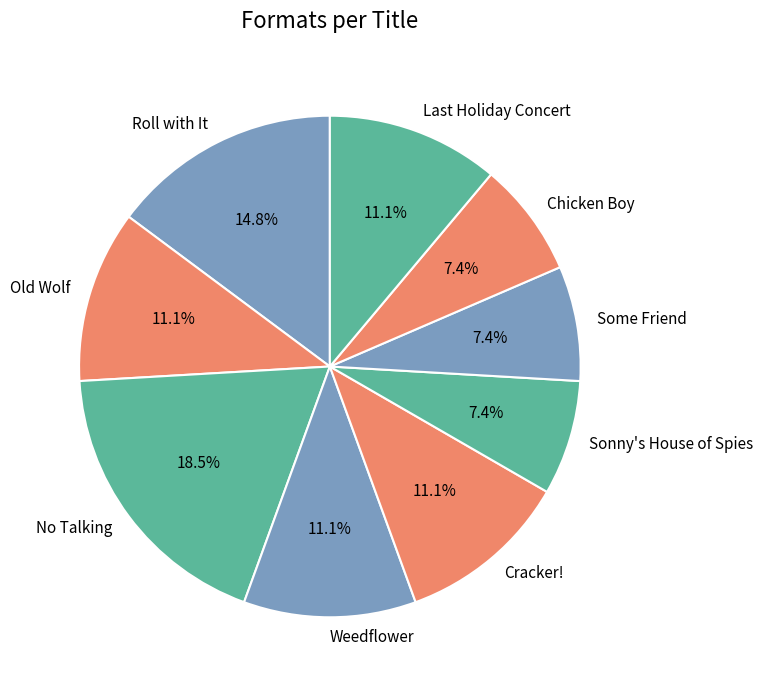

True or false: Old Wolf accounts for 11% of the total.

True